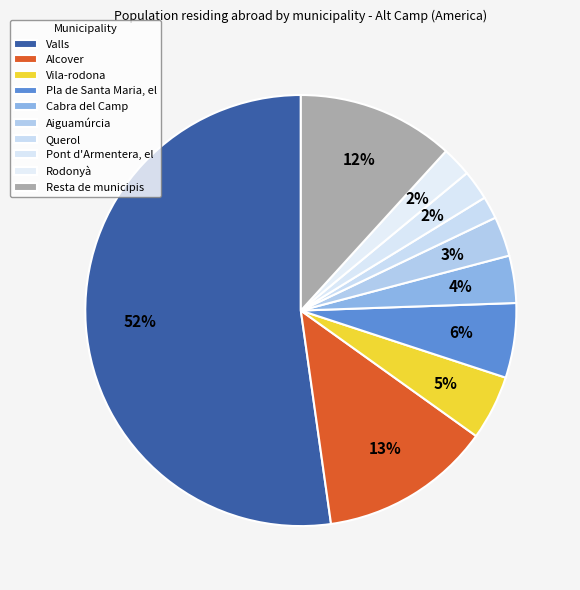

How much of the chart is everything except Cabra del Camp?

96.5%